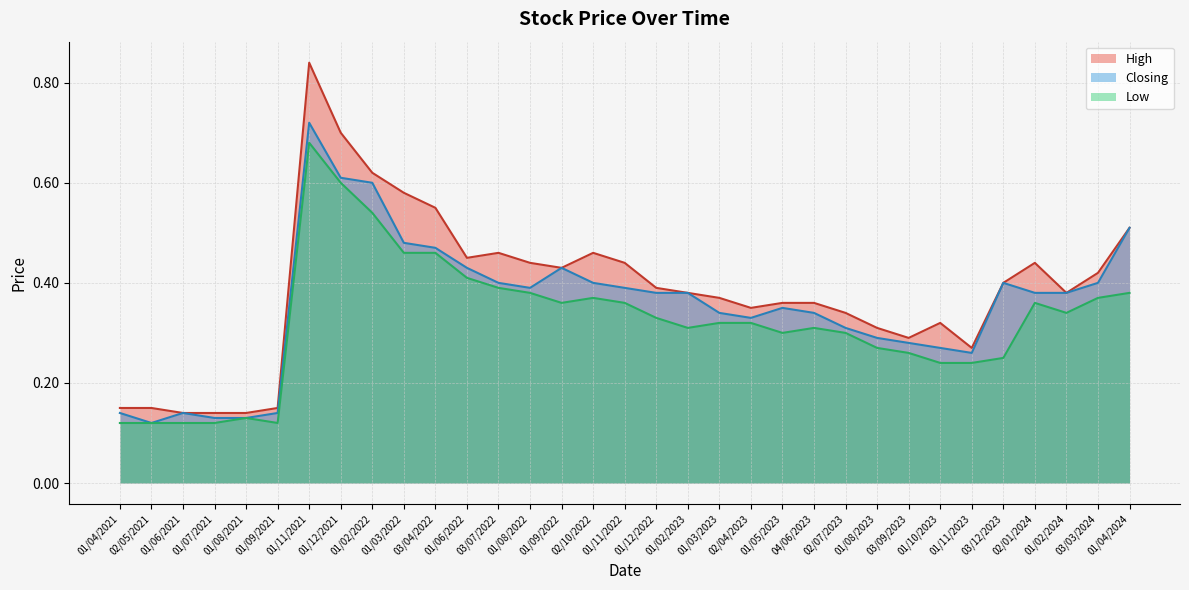

True or false: Closing has more than 2 interior local peaks.

True